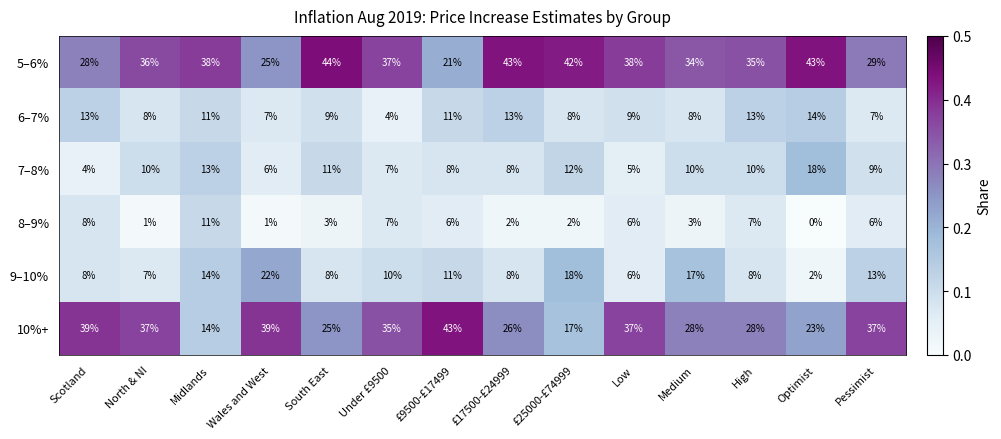

Count the number of categories in the chart.

14